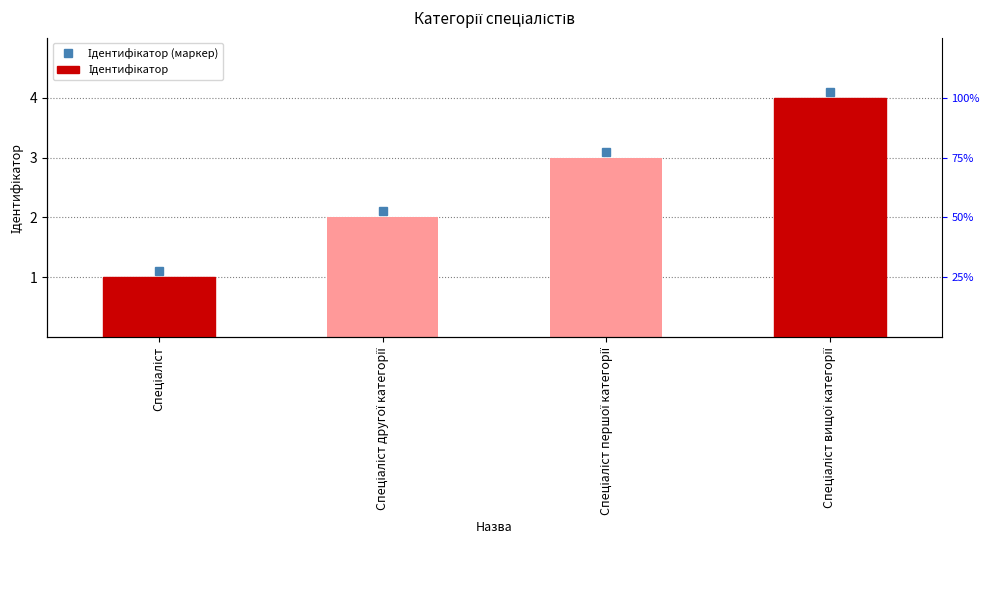

The chart shows a value of 1 at Спеціаліст другої категорії. True or false?

False